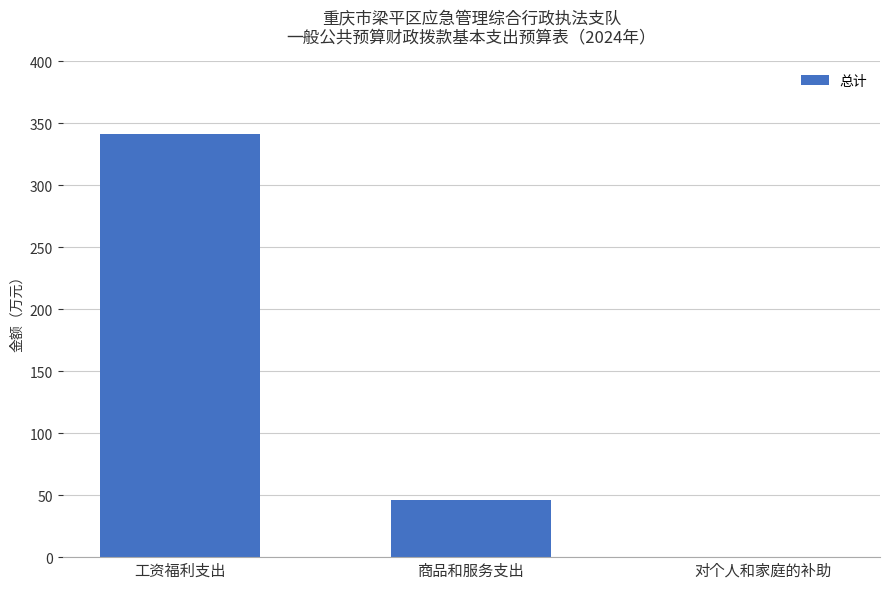

At which label is the value closest to 170?

商品和服务支出